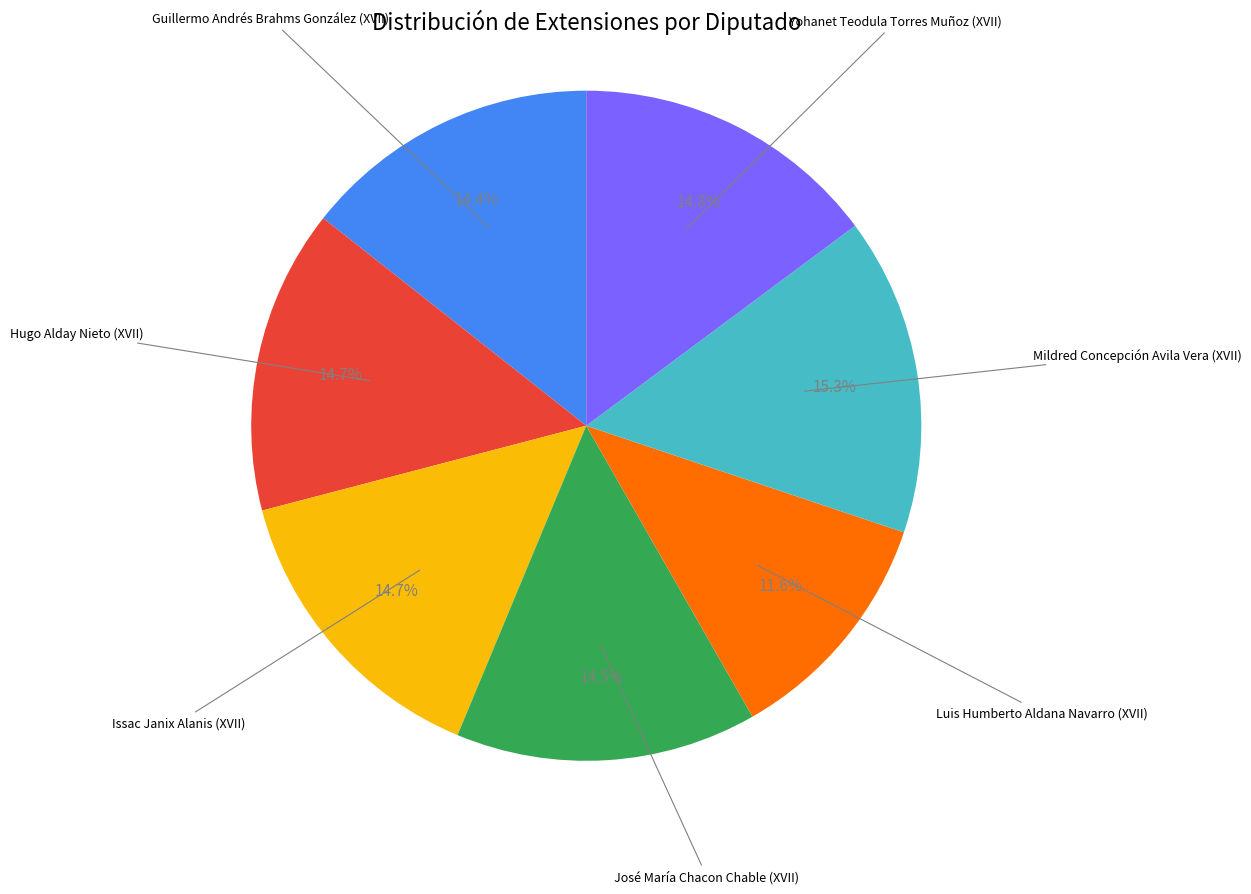

The Yohanet Teodula Torres Muñoz (XVII) slice represents 25% of the pie. True or false?

False